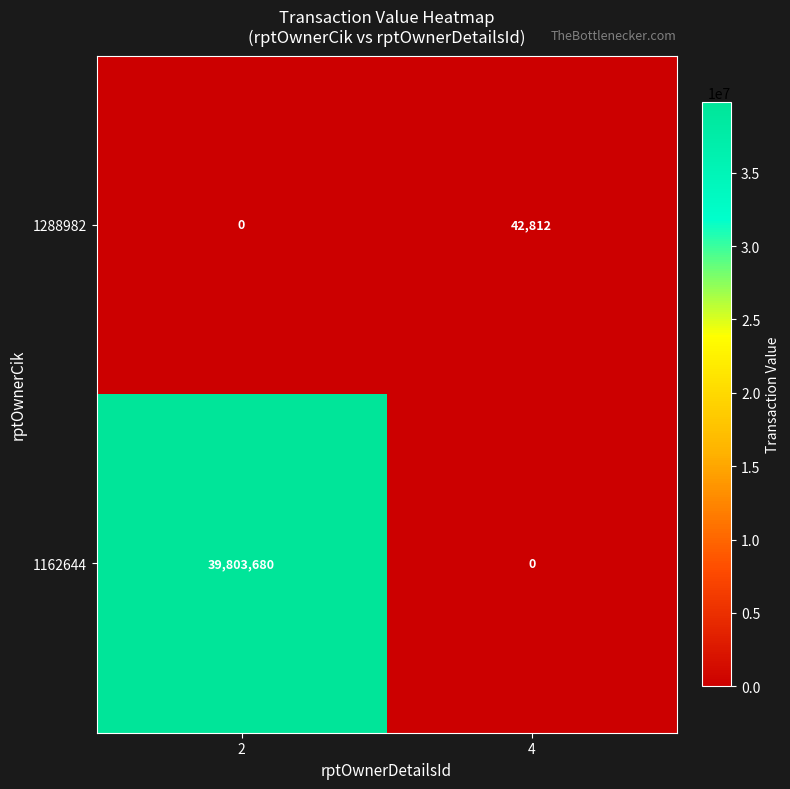

What is the difference between the 1288982 values at 4 and 2?

42812